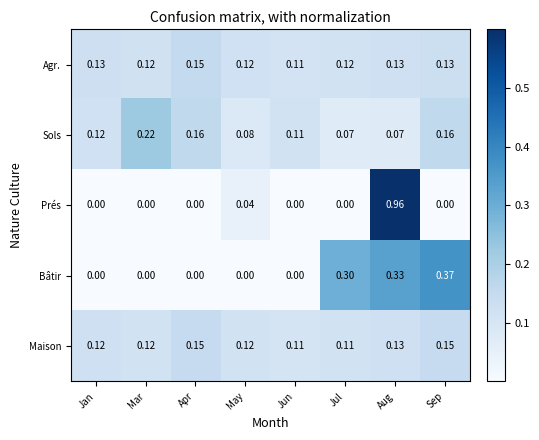

Which series has the widest spread of values?

Prés